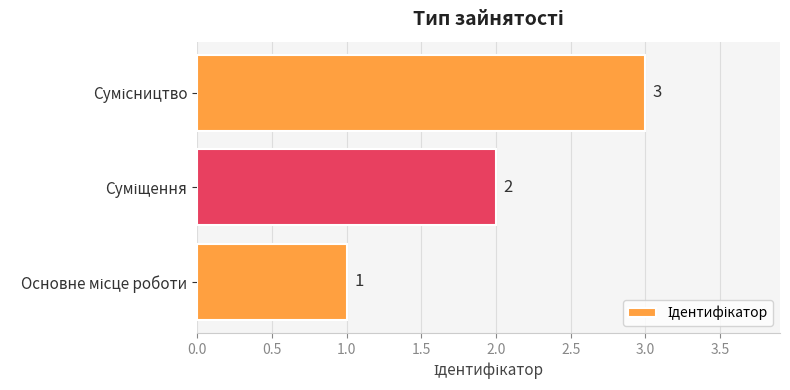

What is the difference between the maximum and minimum values?

2